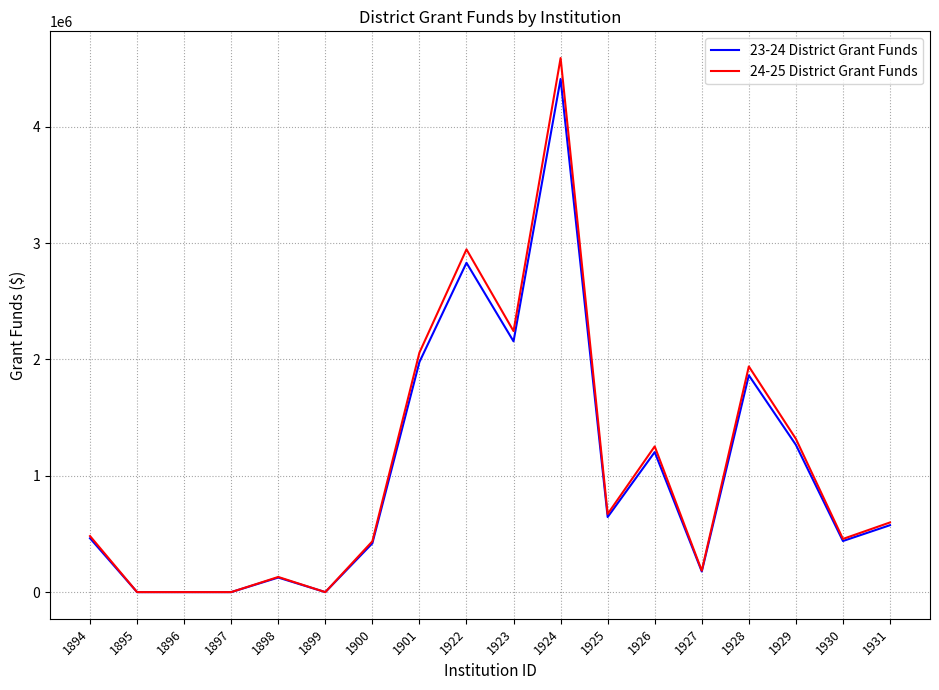

Which label corresponds to the largest value in the chart?

1924